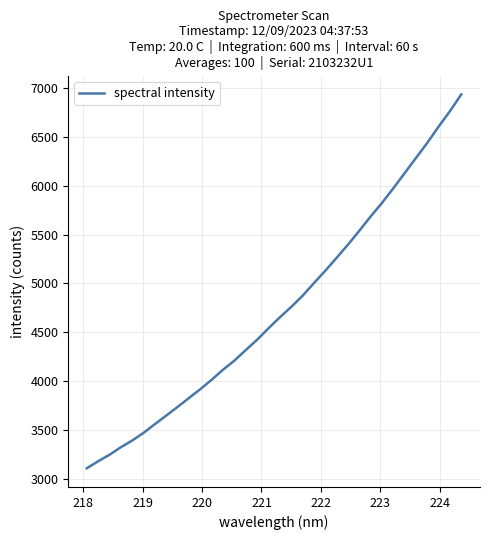

What is the maximum value shown in the chart?

6936.0